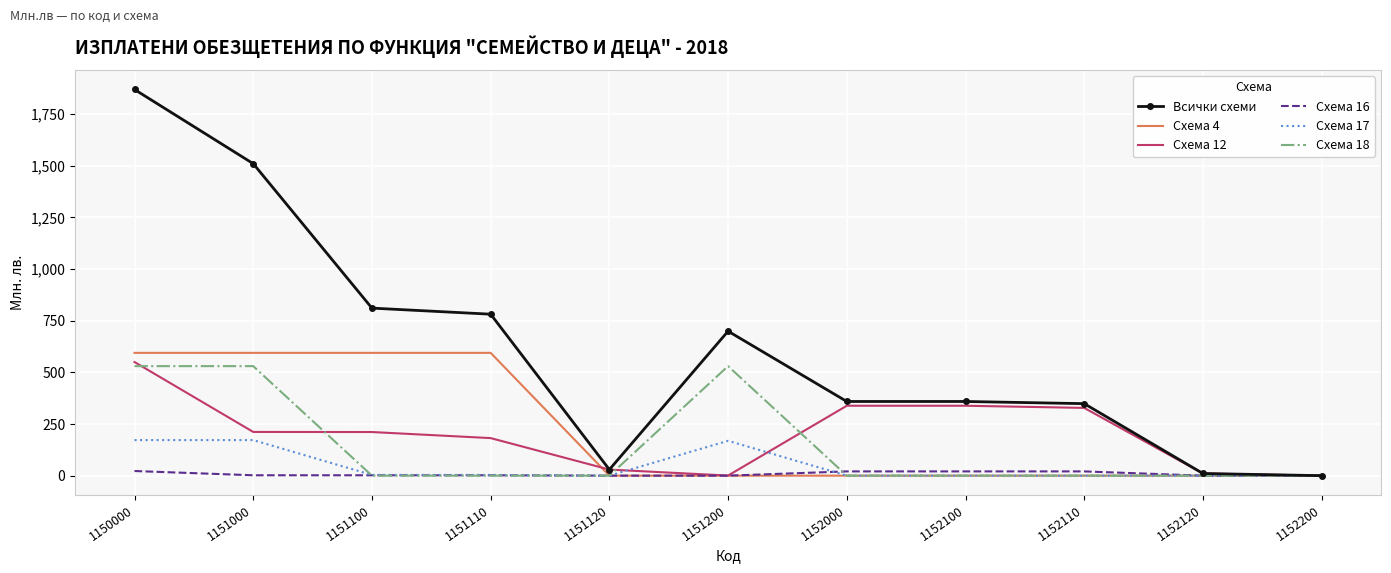

What is the highest value of the Всички схеми series?

1869.3